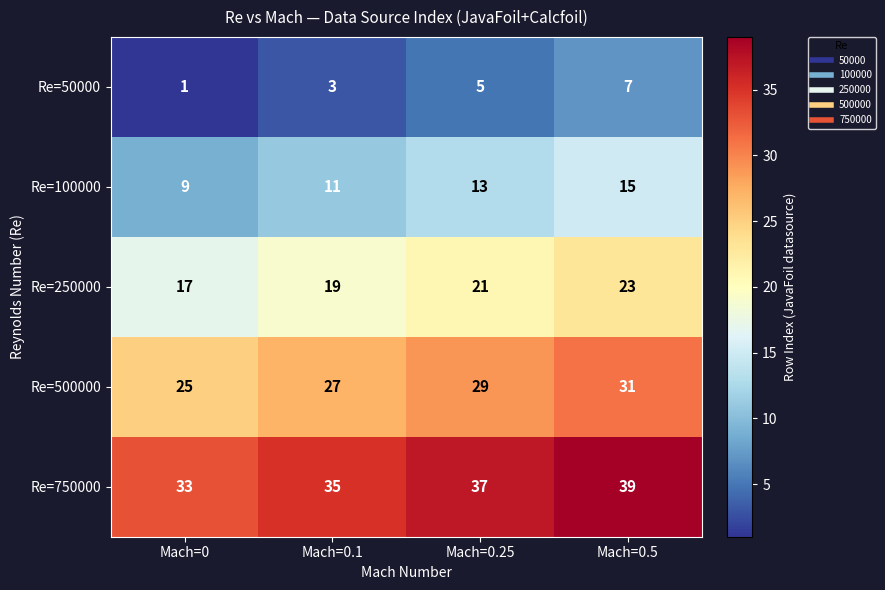

What is the maximum value shown in the chart?

39